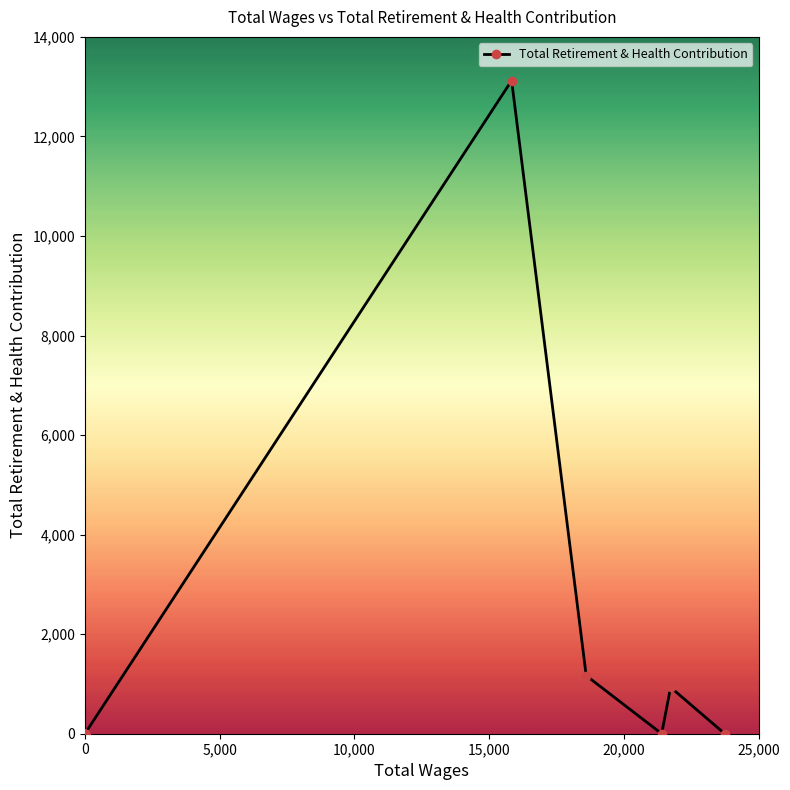

The value at 0 is 0. True or false?

True